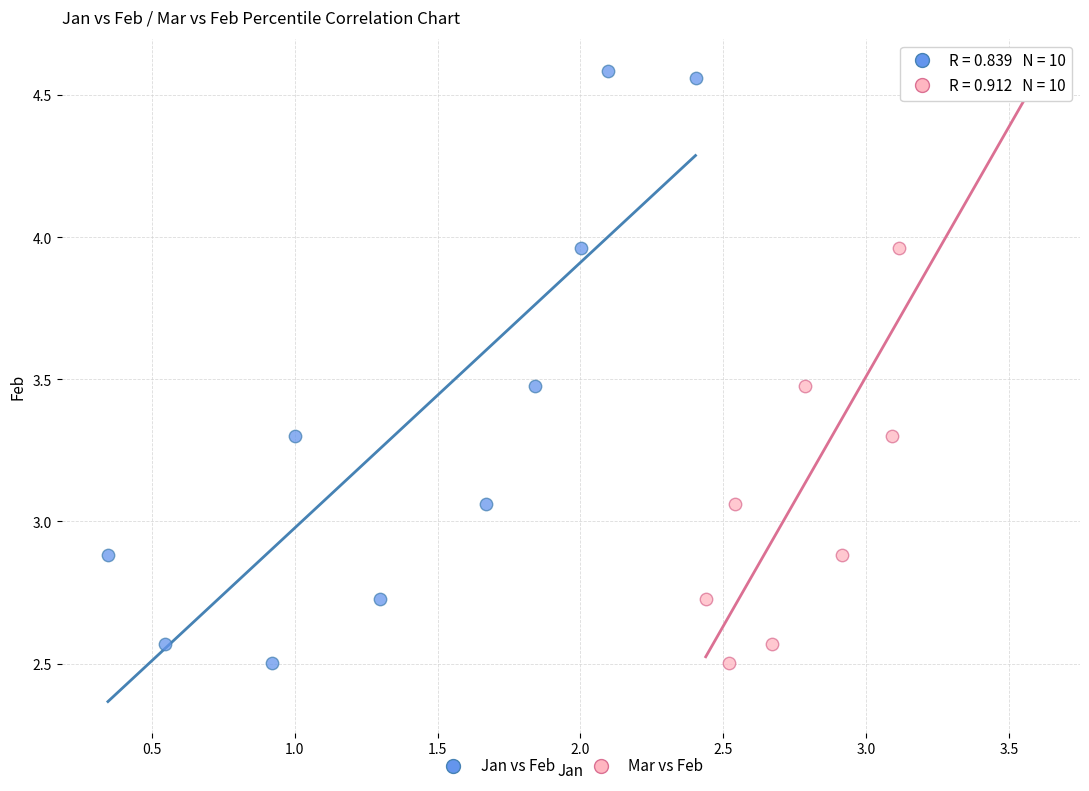

What are all the series names shown in the legend?

Jan vs Feb, Mar vs Feb